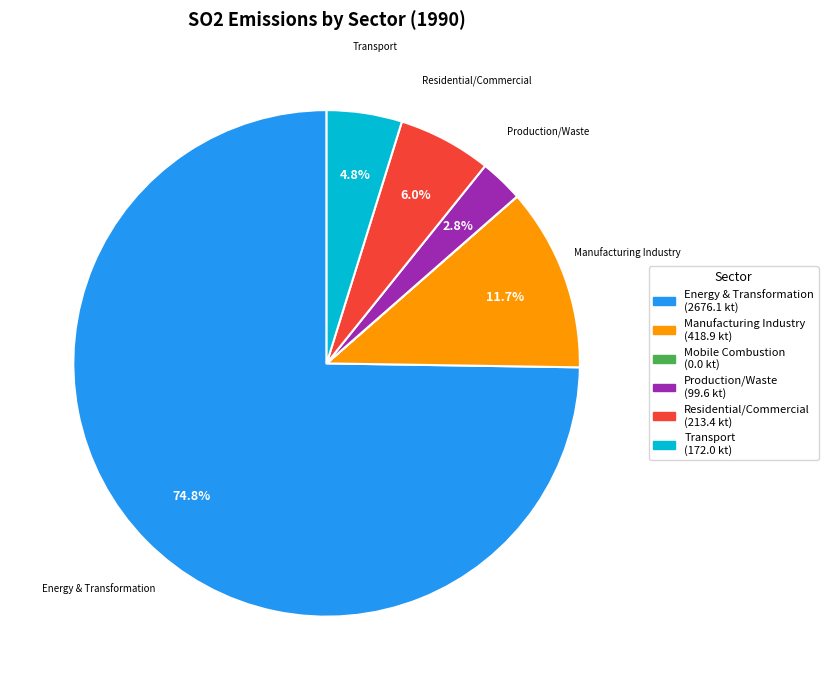

Approximately how many times larger is the value at Manufacturing Industry (418.9 kt) compared to Residential/Commercial (213.4 kt)?

2.0